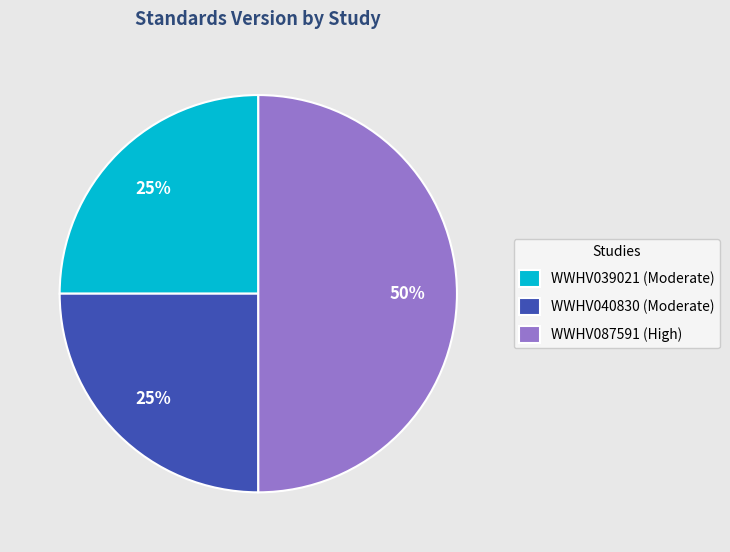

Is it true that WWHV039021 (Moderate) is 14% of the pie?

False